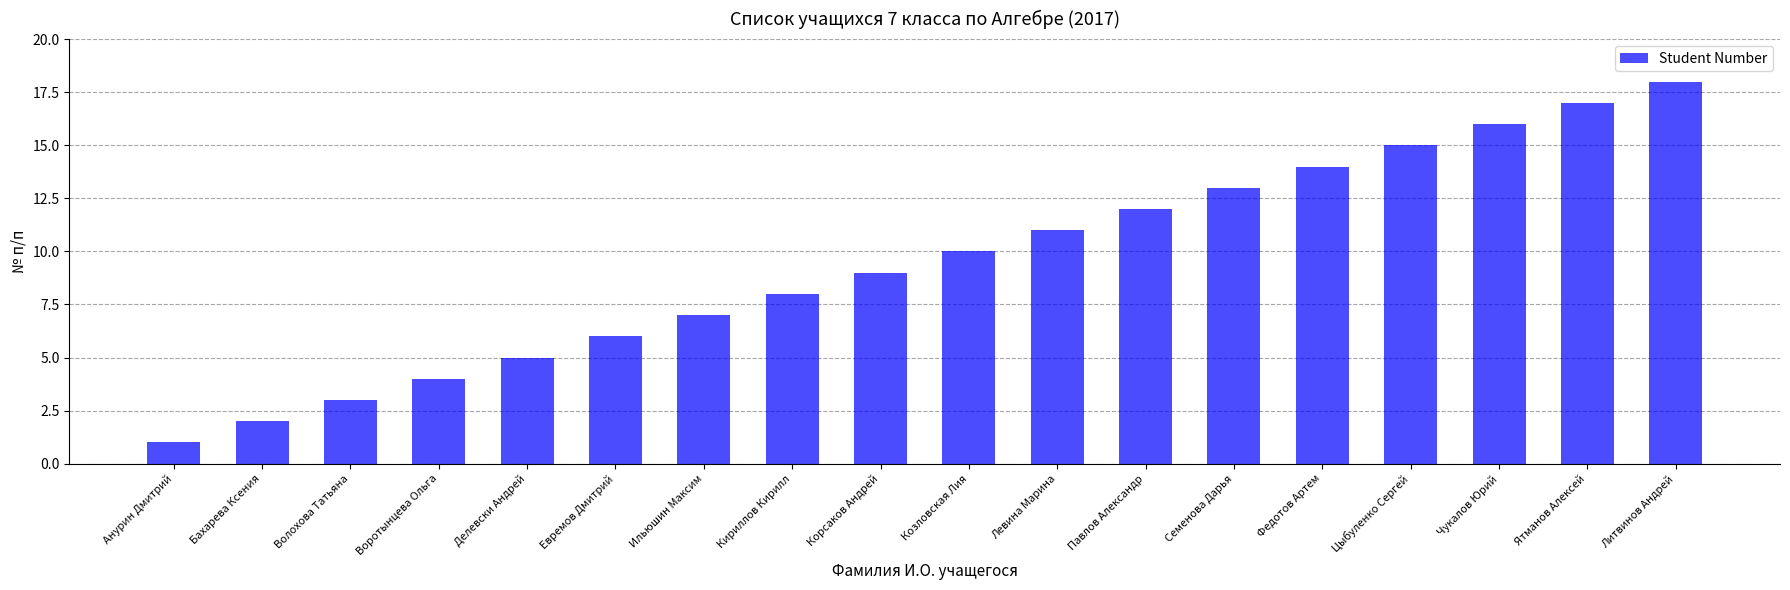

List the labels in order of value, smallest first.

Анурин Дмитрий, Бахарева Ксения, Волохова Татьяна, Воротынцева Ольга, Делевски Андрей, Евремов Дмитрий, Ильюшин Максим, Кириллов Кирилл, Корсаков Андрей, Козловская Лия, Левина Марина, Павлов Александр, Семенова Дарья, Федотов Артем, Цыбуленко Сергей, Чукалов Юрий, Ятманов Алексей, Литвинов Андрей